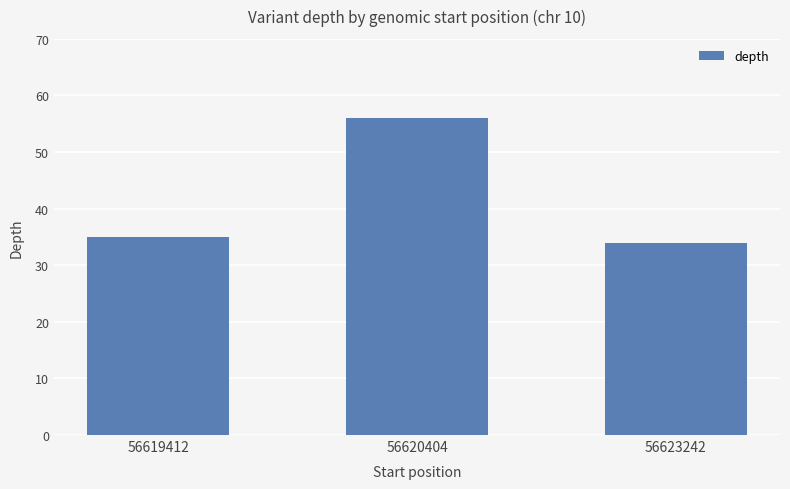

List the labels in order of value, largest first.

56620404, 56619412, 56623242